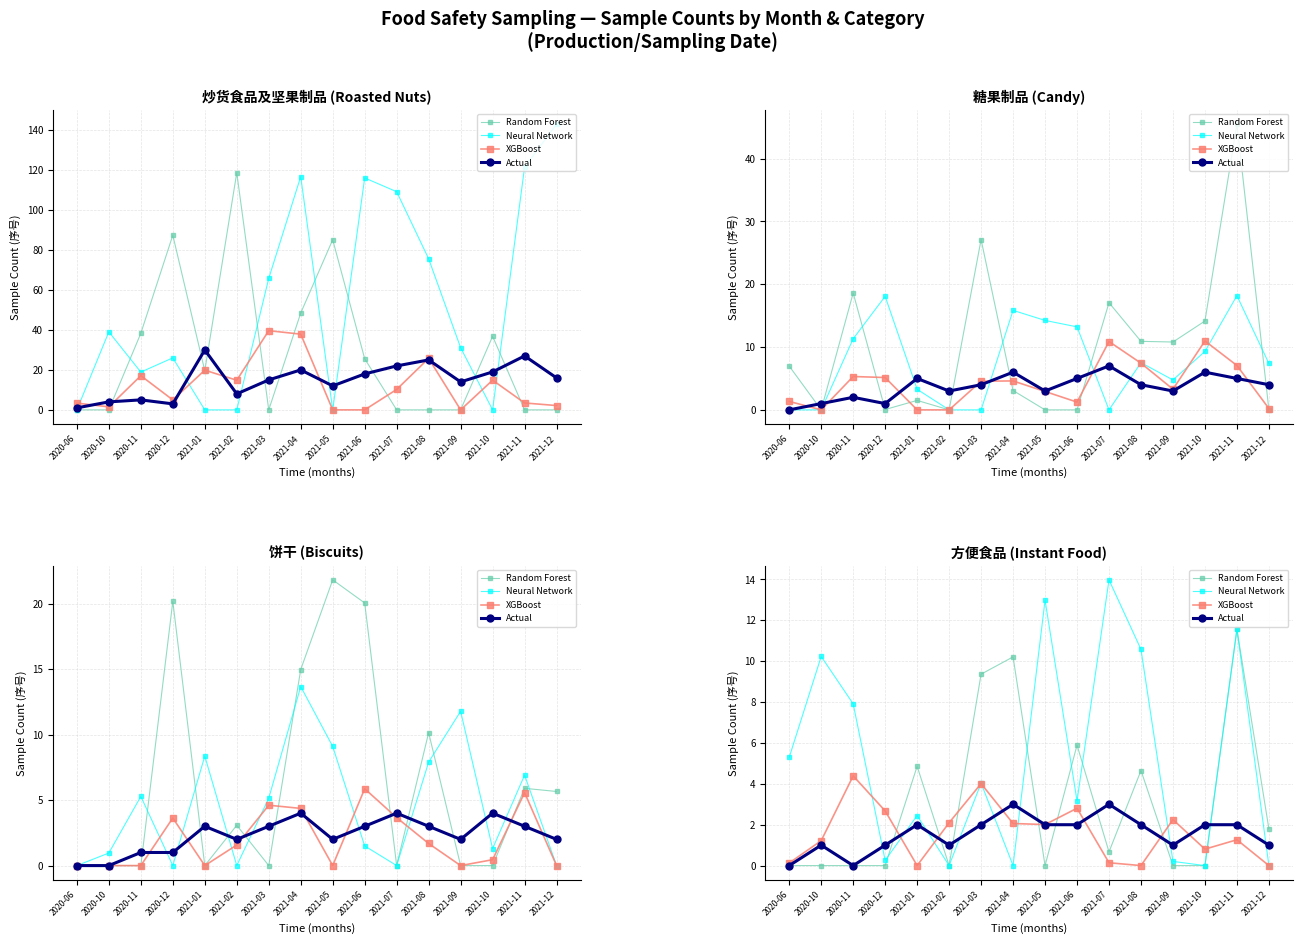

How many positive values does the Random Forest series have?

8